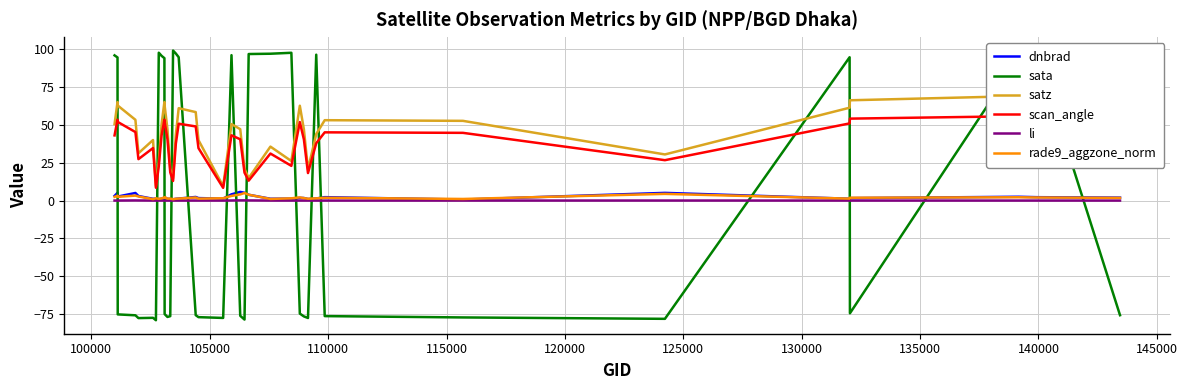

How many lines are shown in the chart?

6